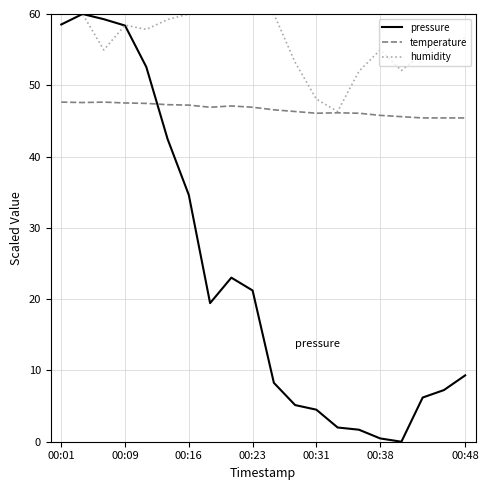

What is the greatest value displayed?

60.0